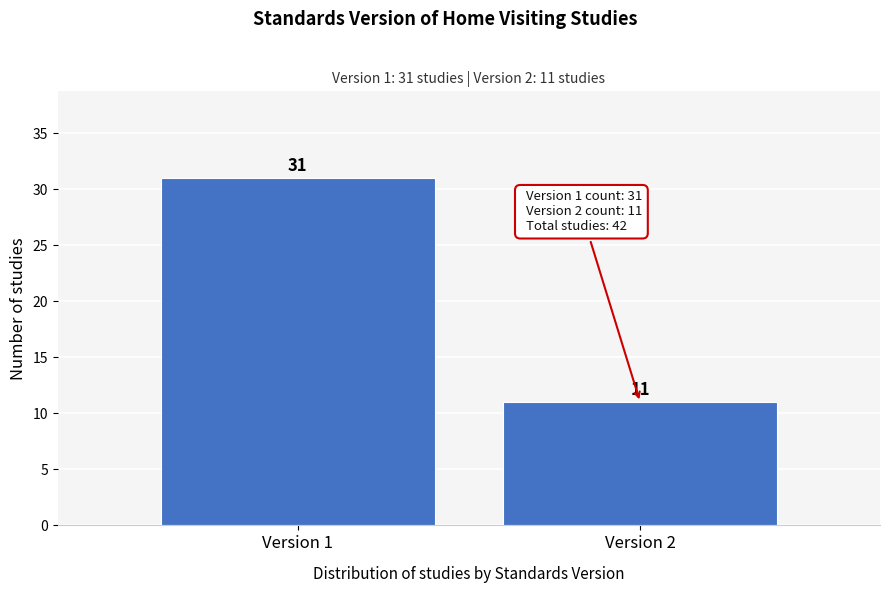

Reading right to left, list all the values displayed in this chart.

11	31